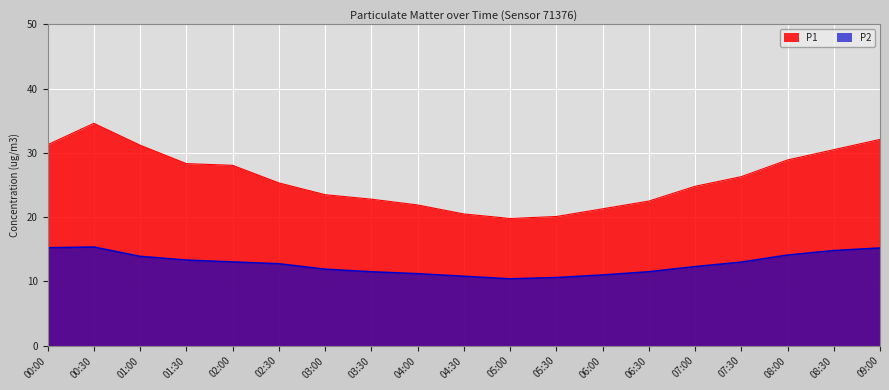

How many series are shown in this chart?

2